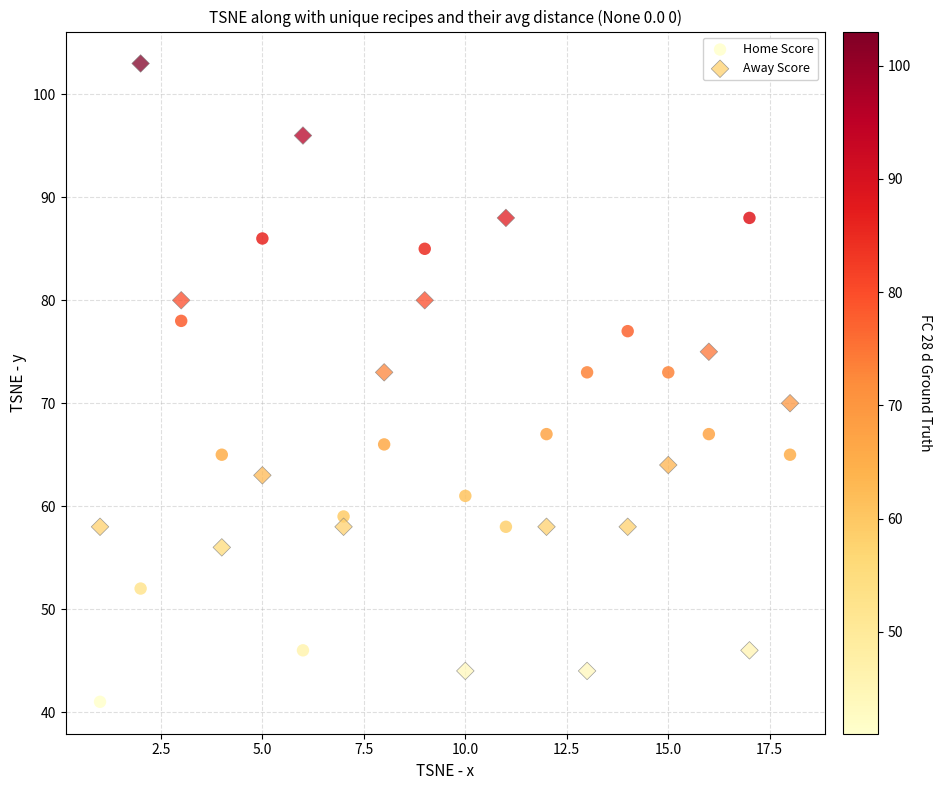

Which series has the widest spread of Y values?

Away Score